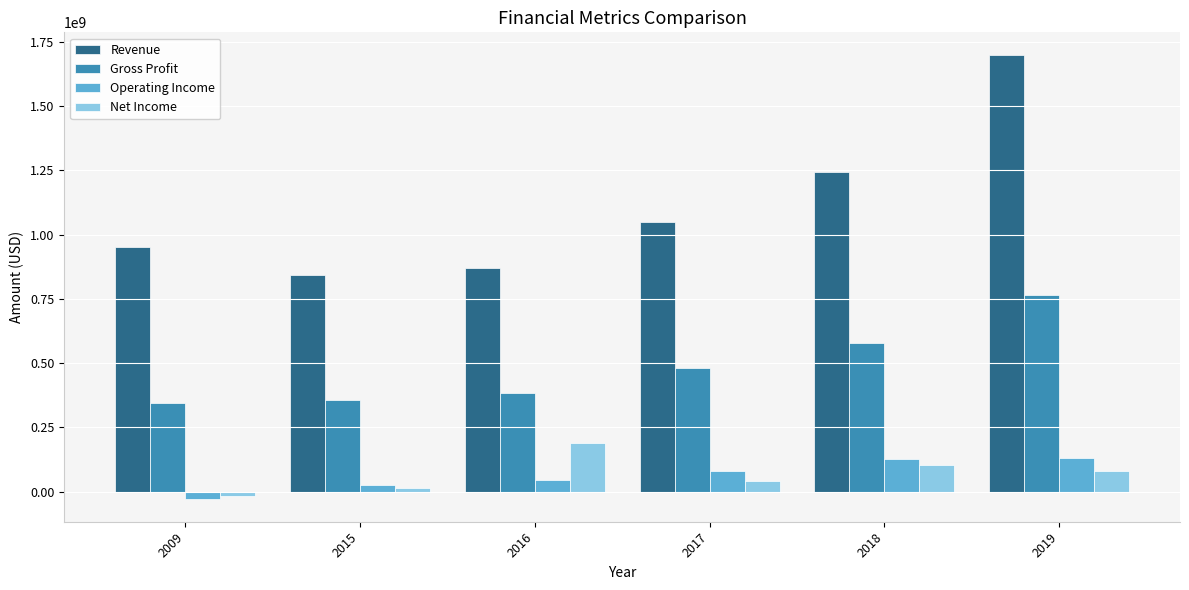

Which label corresponds to the smallest value in the chart?

2009